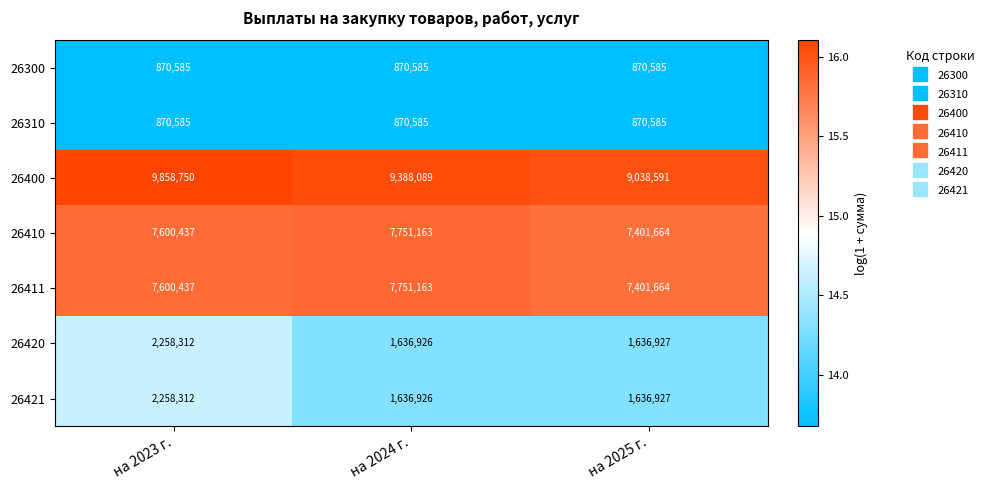

Reading left to right, list all the values displayed in this chart.

26300: на 2023 г.=870585	на 2024 г.=870585	на 2025 г.=870585
26310: на 2023 г.=870585	на 2024 г.=870585	на 2025 г.=870585
26400: на 2023 г.=9858750	на 2024 г.=9388089	на 2025 г.=9038591
26410: на 2023 г.=7600437	на 2024 г.=7751163	на 2025 г.=7401664
26411: на 2023 г.=7600437	на 2024 г.=7751163	на 2025 г.=7401664
26420: на 2023 г.=2258312	на 2024 г.=1636926	на 2025 г.=1636927
26421: на 2023 г.=2258312	на 2024 г.=1636926	на 2025 г.=1636927